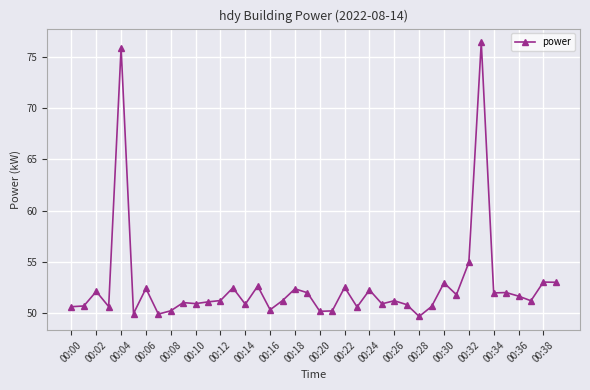

True or false: there are more than 2 points higher than both neighbors.

True